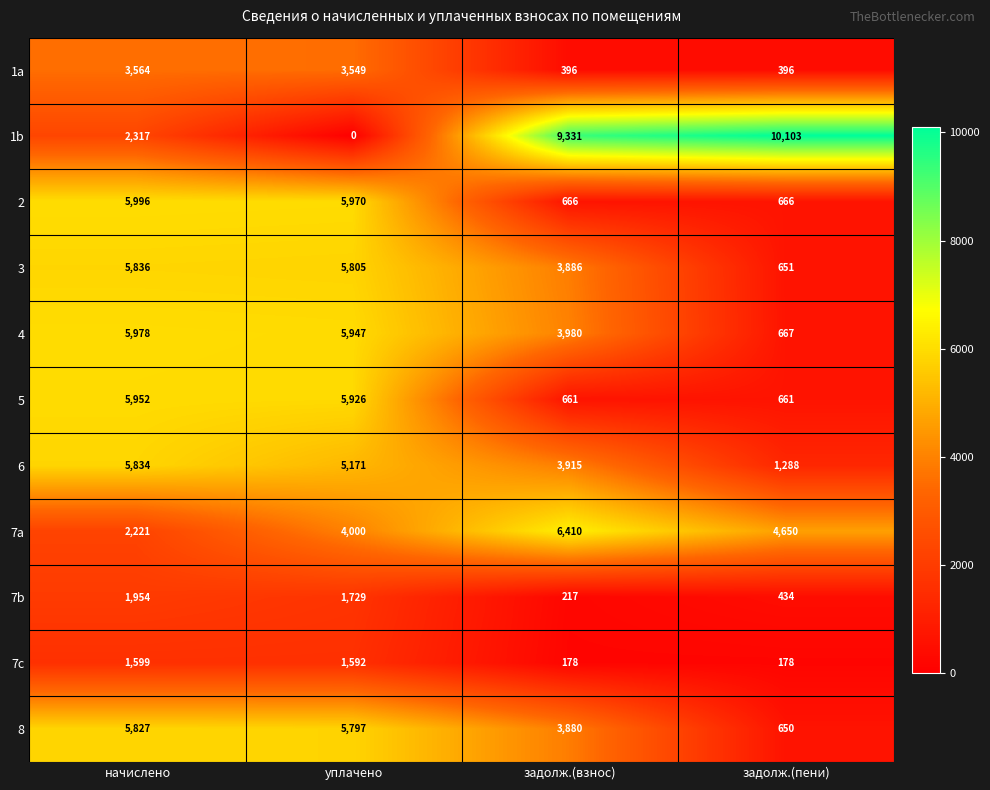

At how many categories does at least one series exceed 4361?

4